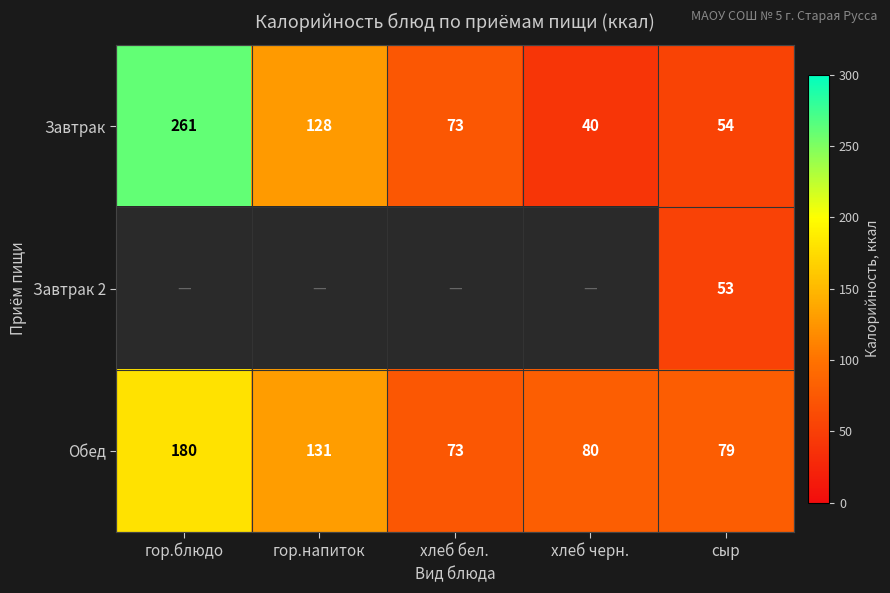

The Обед series shows 29.9 at сыр. True or false?

False